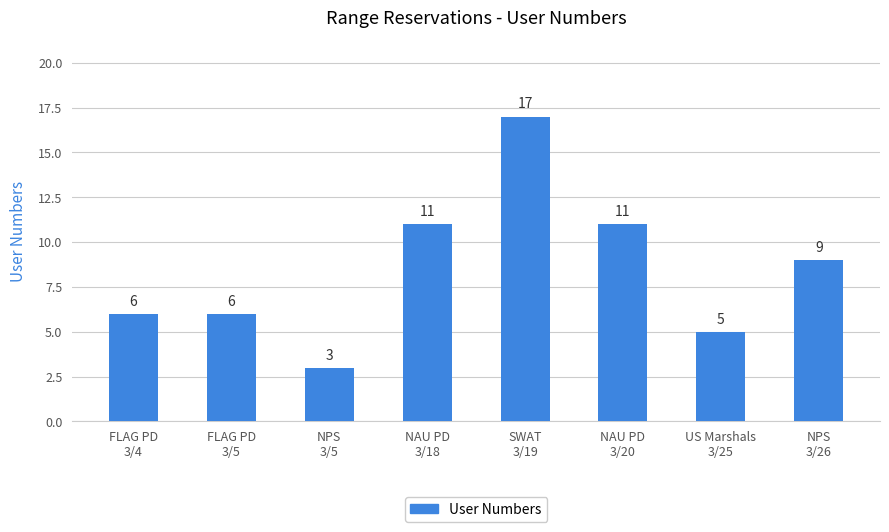

What is the value of the 6th bar from the left?

11